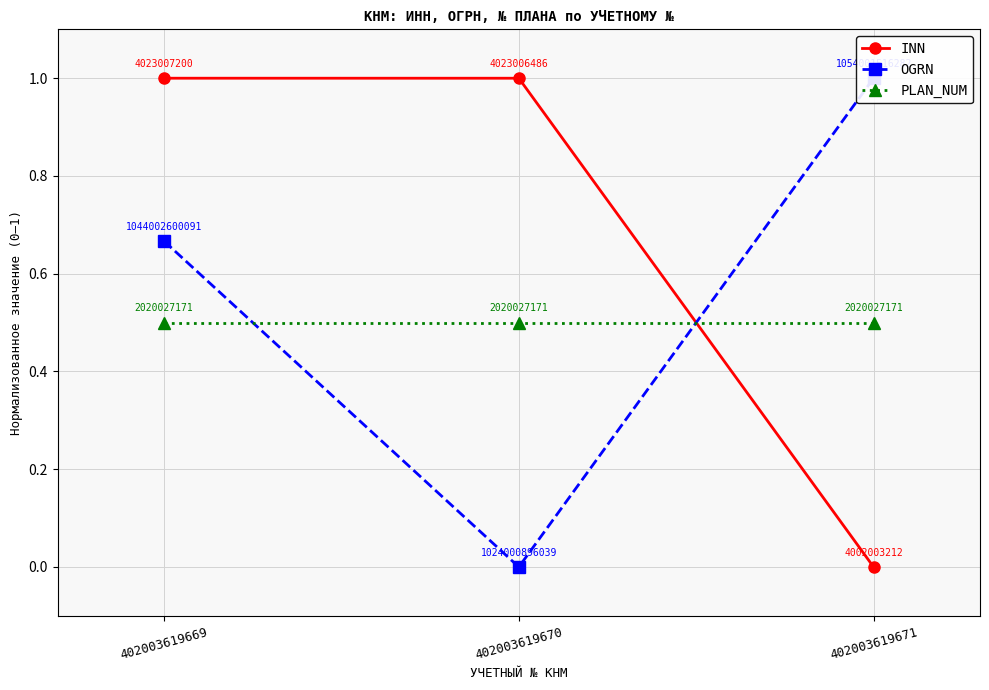

Which label corresponds to the largest value in the chart?

402003619669